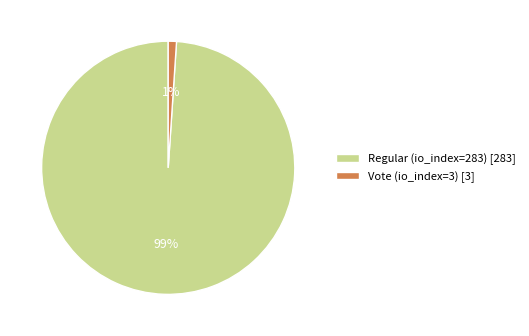

Between Regular (io_index=283) [283] and Vote (io_index=3) [3], which is larger?

Regular (io_index=283) [283]